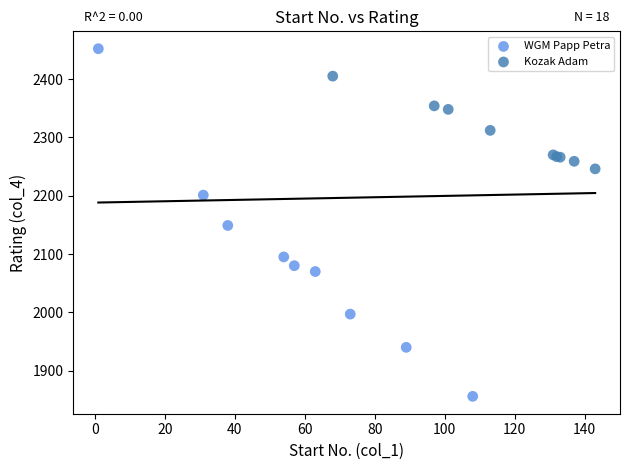

Which series contains the highest Y value?

WGM Papp Petra